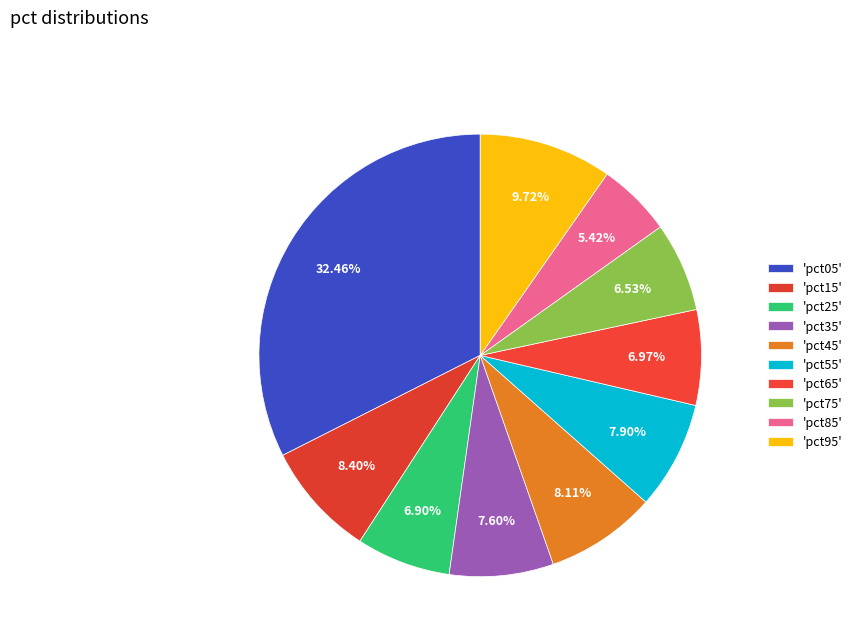

Count the number of slices in the pie.

10